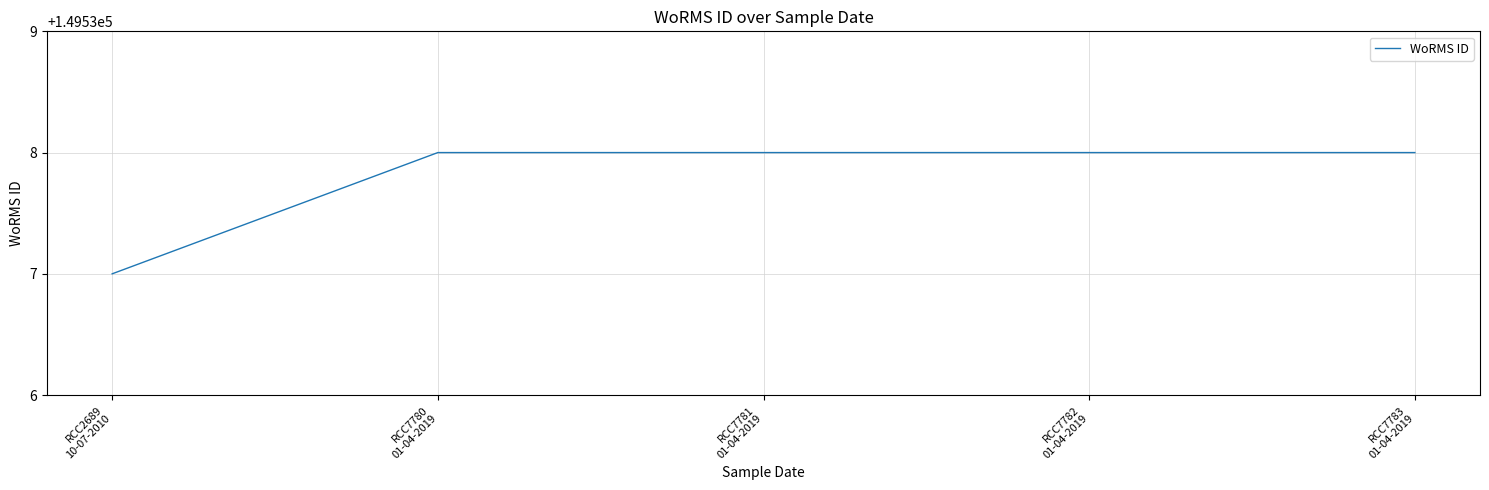

What is the sum of all values?

747689